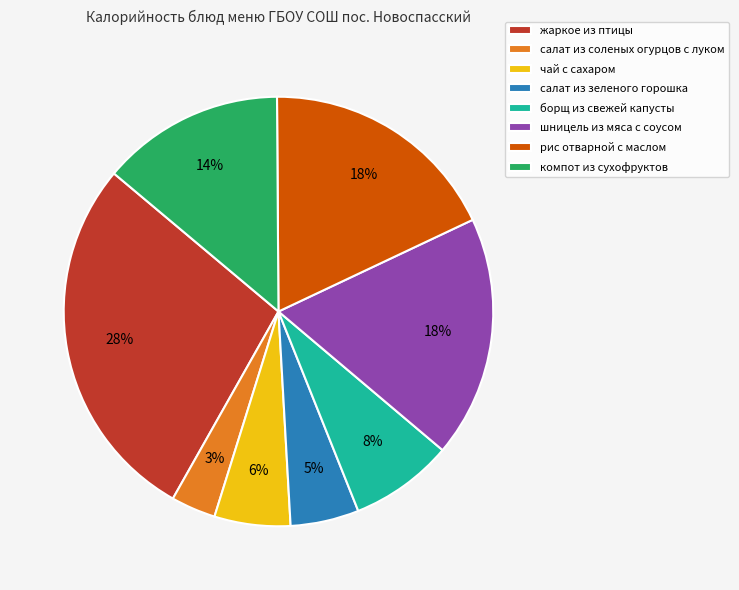

Which has a higher value, борщ из свежей капусты or салат из зеленого горошка?

борщ из свежей капусты